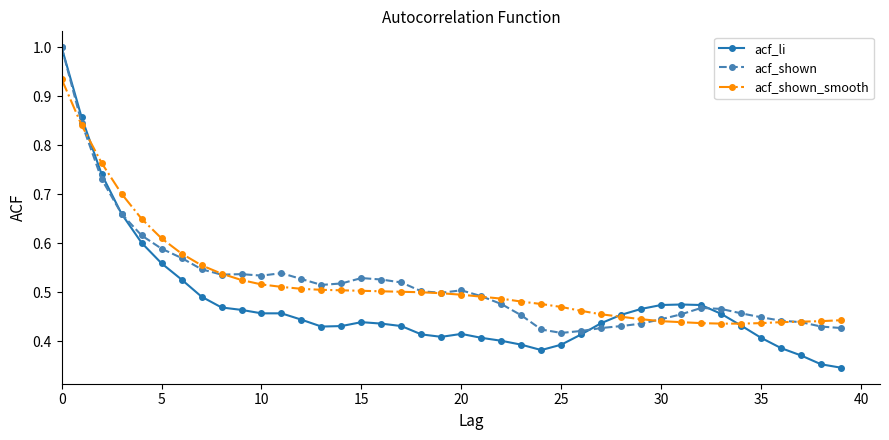

What is the maximum value for acf_shown?

1.0